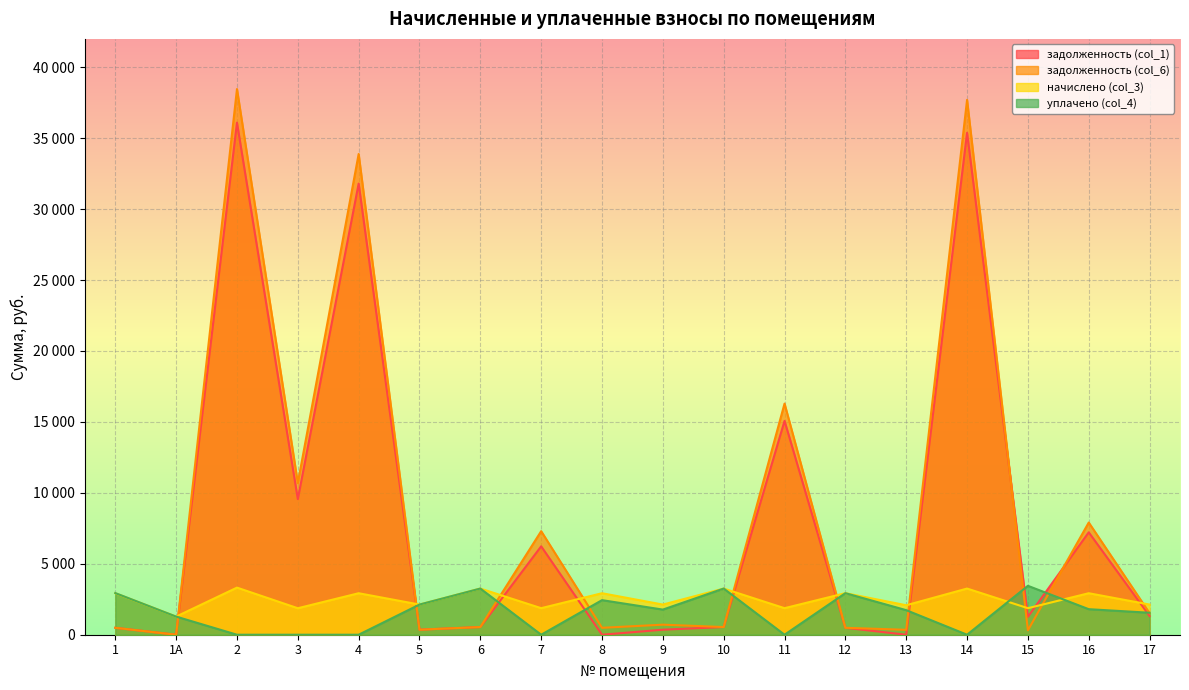

At how many categories does at least one series exceed 743?

18